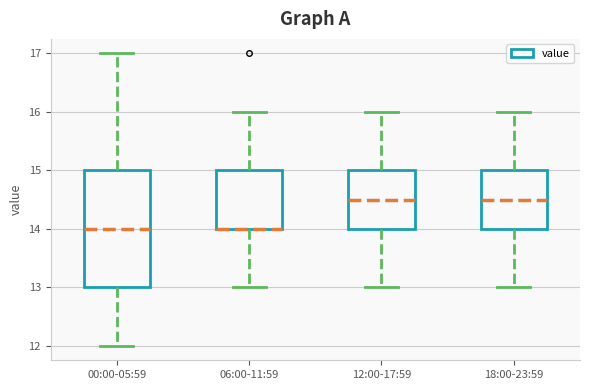

Reading left to right, read every box against the y-axis: the position of its median line, the range the box covers, and the ends of its whiskers. The values are not printed on the chart, so give them approximately, as read against the axis.

00:00-05:59: median 14.0, box 13.0 to 15.0, whiskers 12.0 to 17.0
06:00-11:59: median 14.0 (drawn on the box's lower edge), box 14.0 to 15.0, whiskers 13.0 to 16.0
12:00-17:59: median 14.5, box 14.0 to 15.0, whiskers 13.0 to 16.0
18:00-23:59: median 14.5, box 14.0 to 15.0, whiskers 13.0 to 16.0